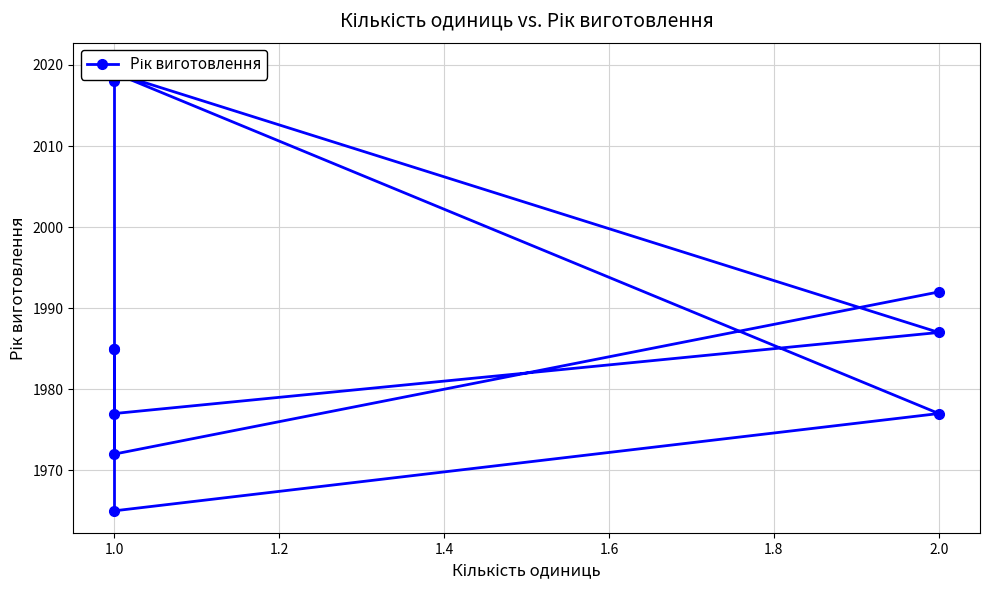

What is the greatest value displayed?

2020